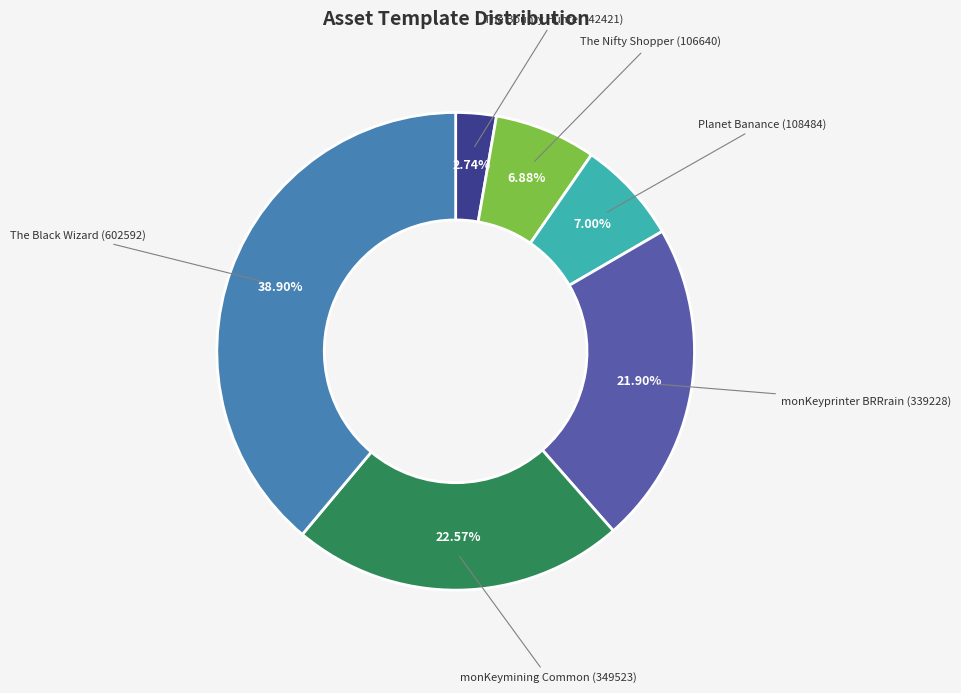

Is there a majority slice in this chart?

No